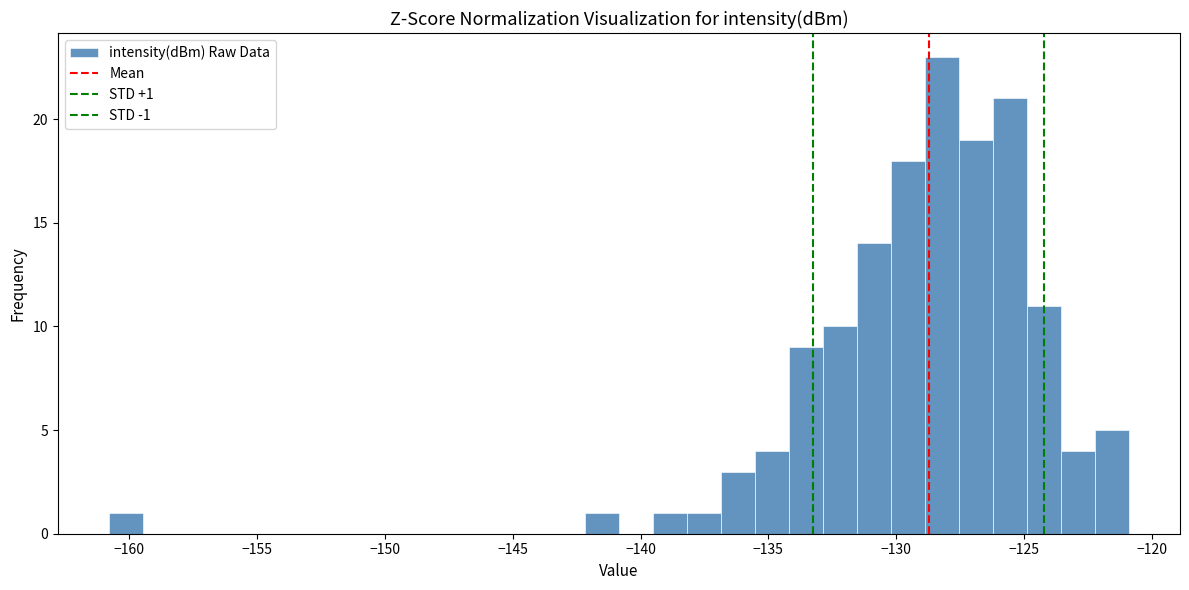

Around what value on the x-axis is the tallest bar? Give the approximate position of its centre, as read against the axis.

-128.0